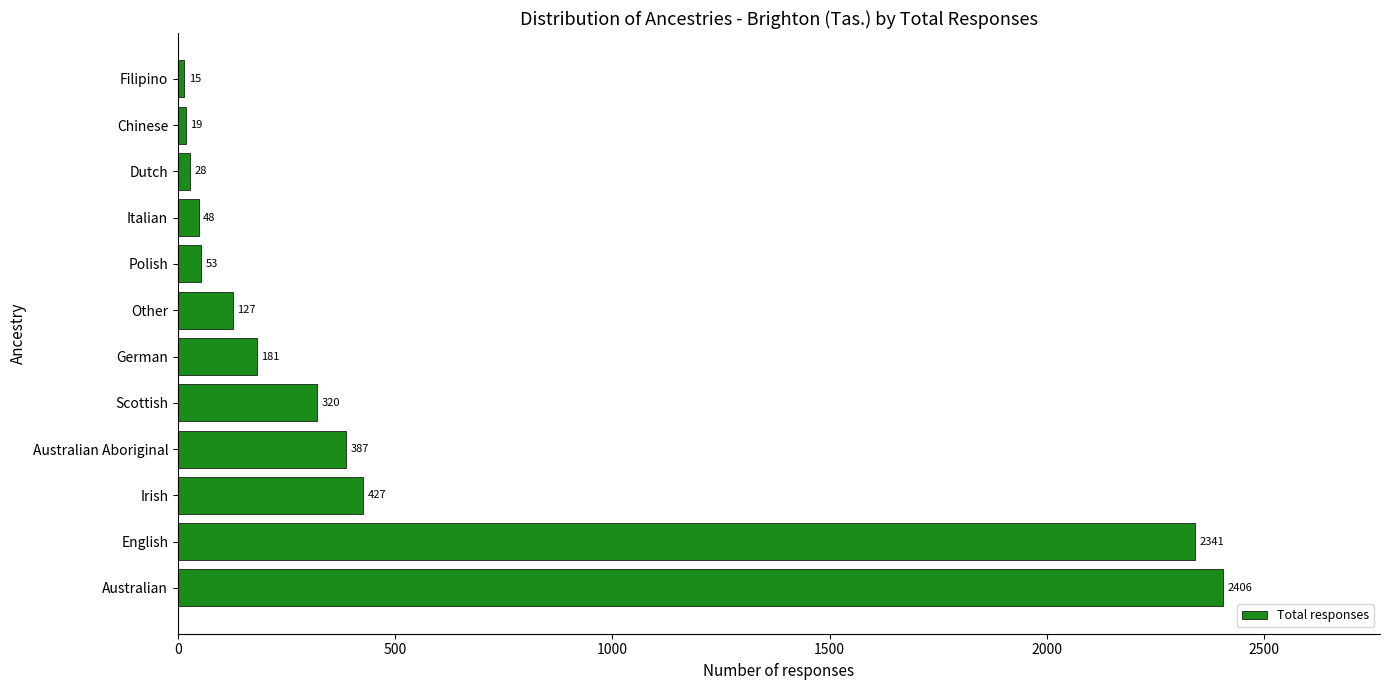

Which has a higher value, Italian or Chinese?

Italian